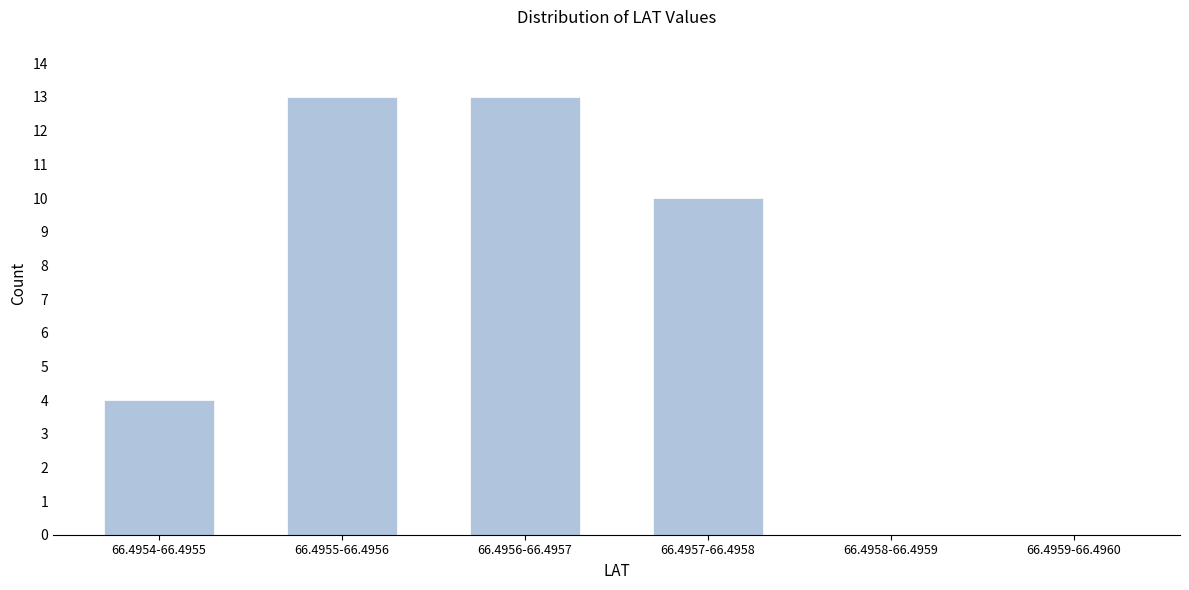

Reading left to right, transcribe all the data shown in this chart.

66.4954-66.4955=4	66.4955-66.4956=13	66.4956-66.4957=13	66.4957-66.4958=10	66.4958-66.4959=0	66.4959-66.4960=0